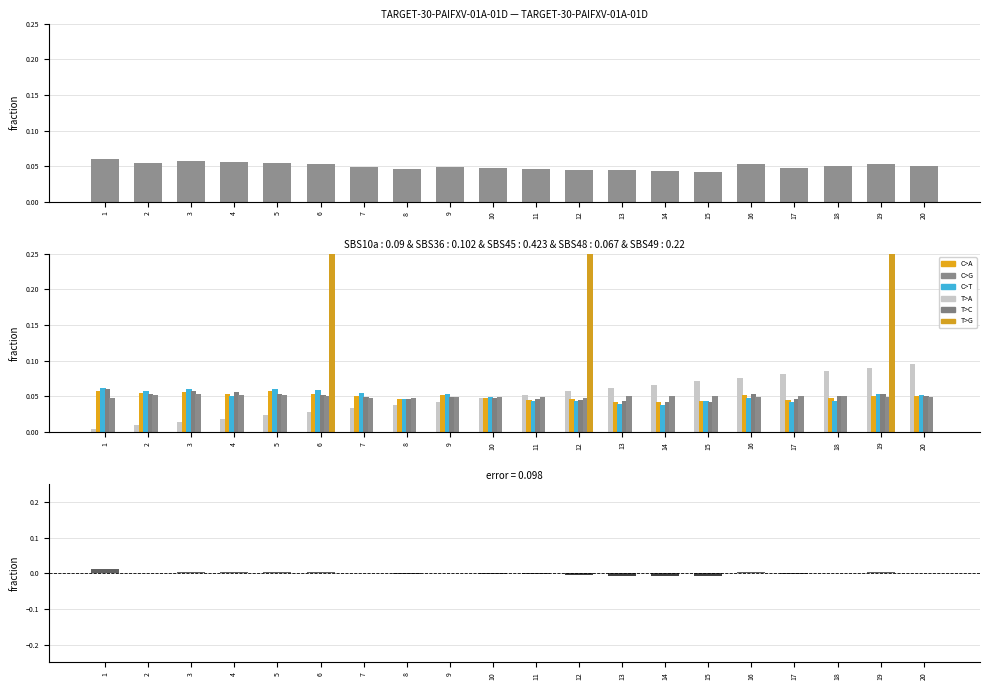

Count the Rain values in the range 0 to 1.

20